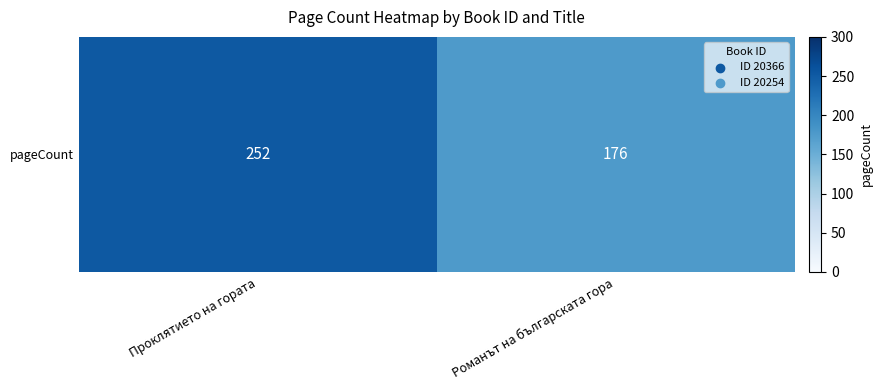

Which category has the highest value across all series?

Проклятието на гората